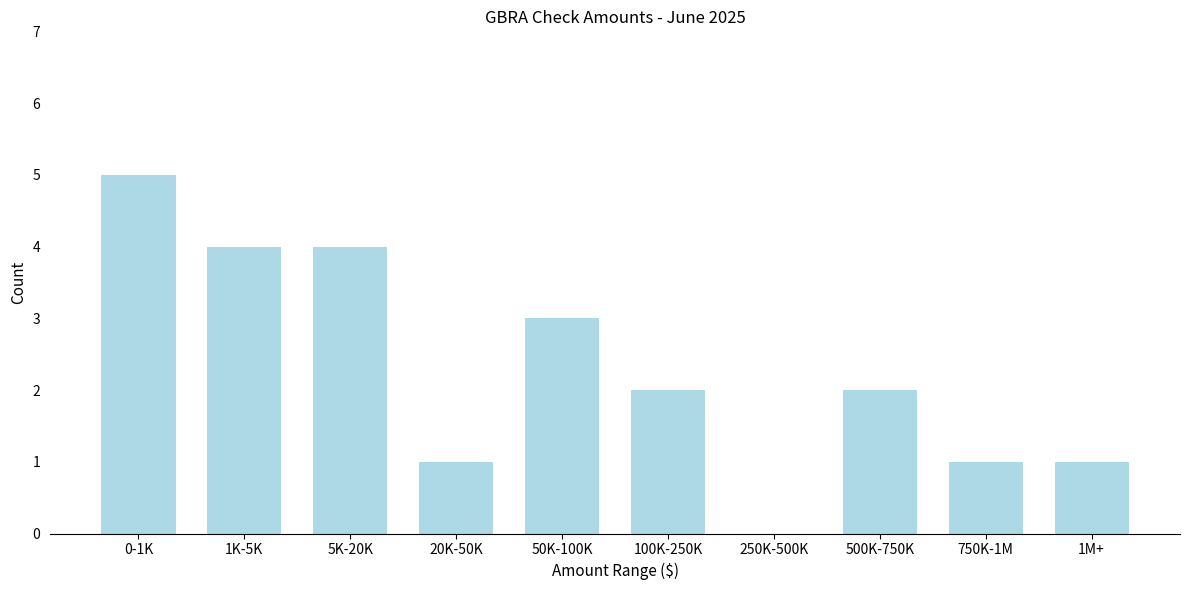

Reading right to left, transcribe all the data shown in this chart.

1M+=1	750K-1M=1	500K-750K=2	250K-500K=0	100K-250K=2	50K-100K=3	20K-50K=1	5K-20K=4	1K-5K=4	0-1K=5